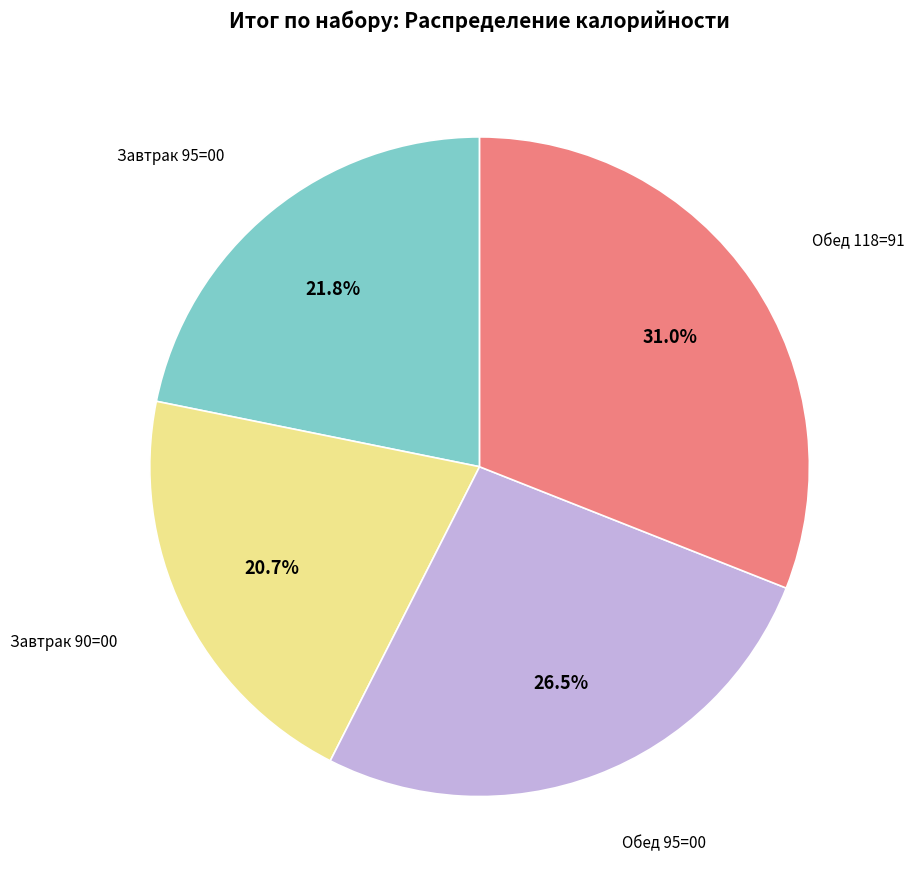

Is there any slice that represents more than half of the pie?

No